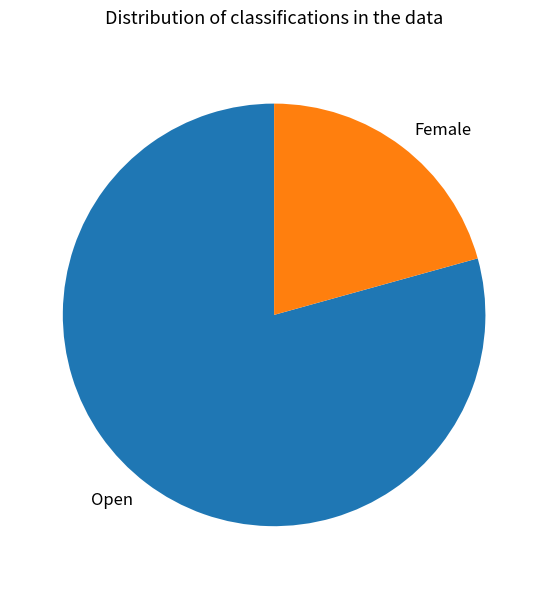

Which slice is the largest?

Open